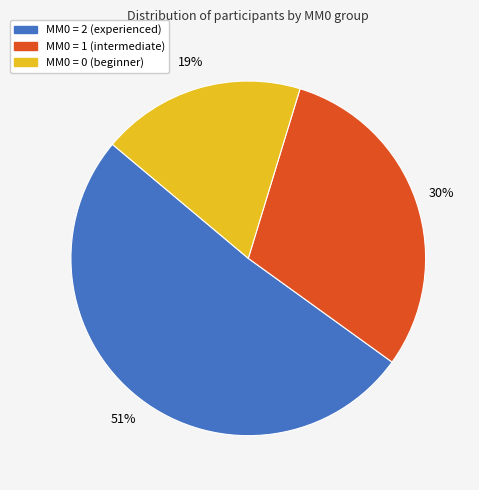

To the nearest percent, what is the average slice percentage?

33%